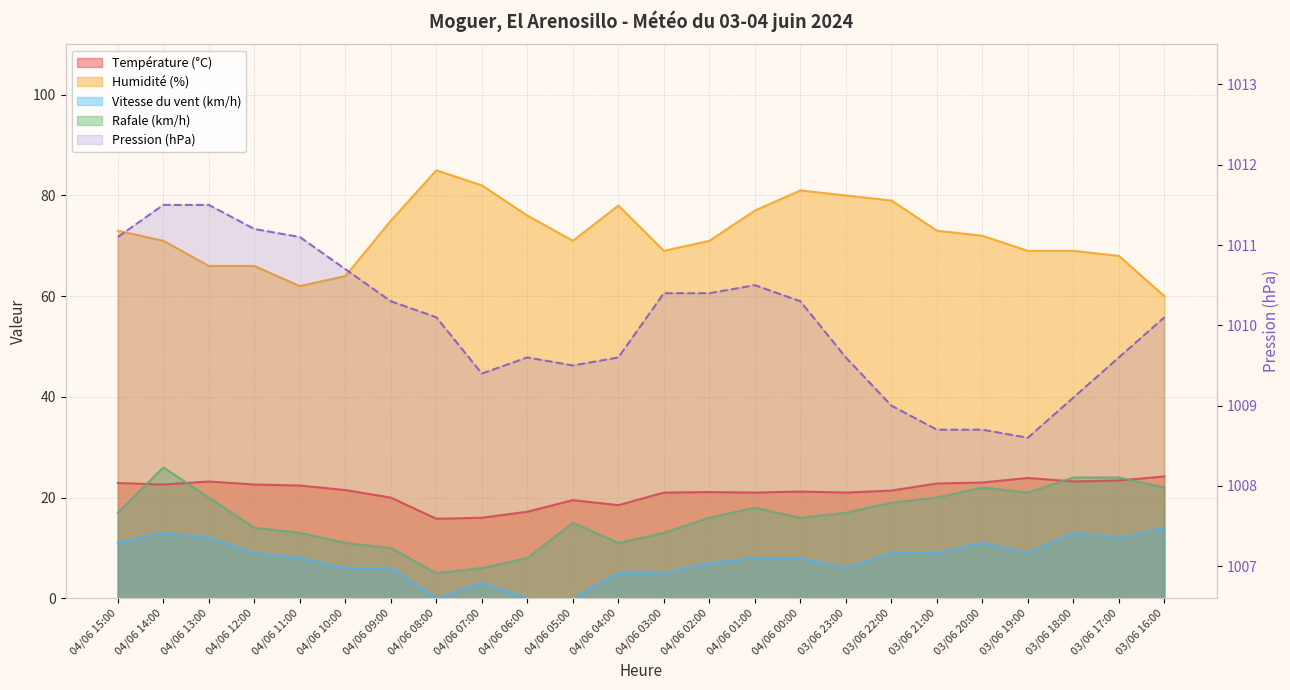

At which category is the sum across all series the highest?

04/06 14:00